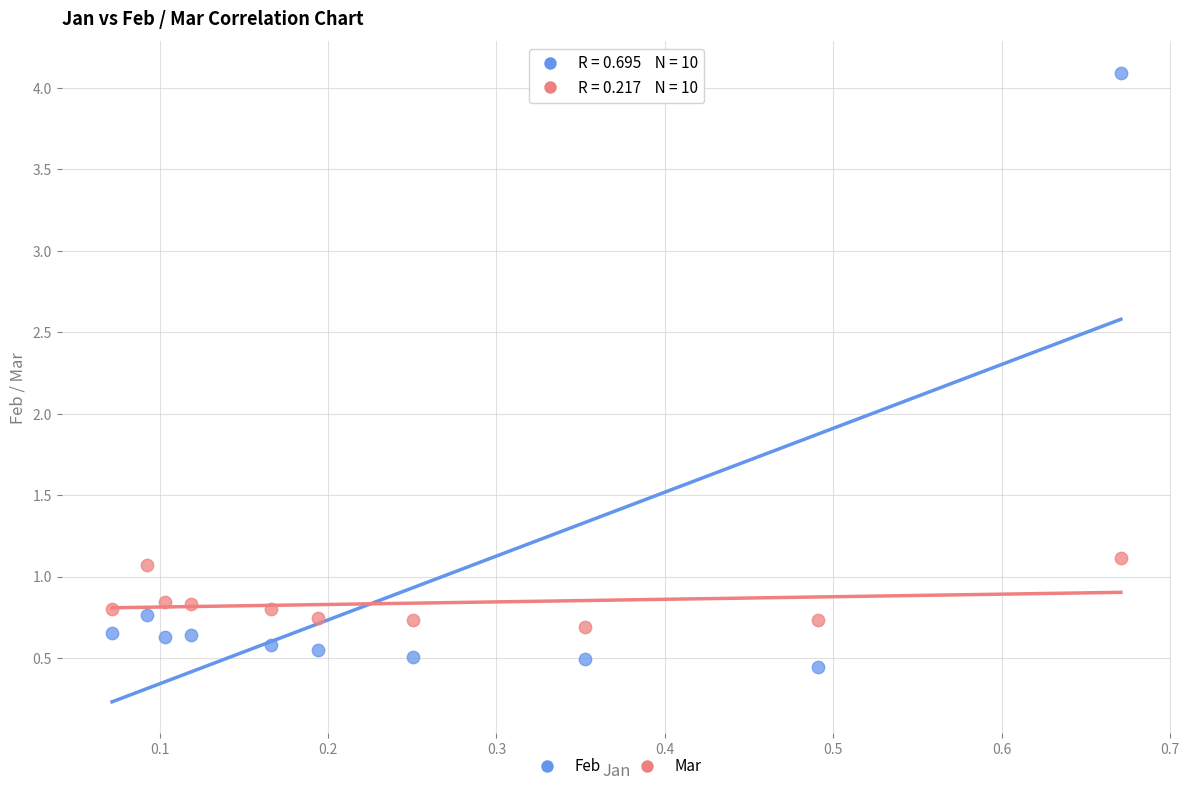

Which series contains the lowest Y value?

Feb